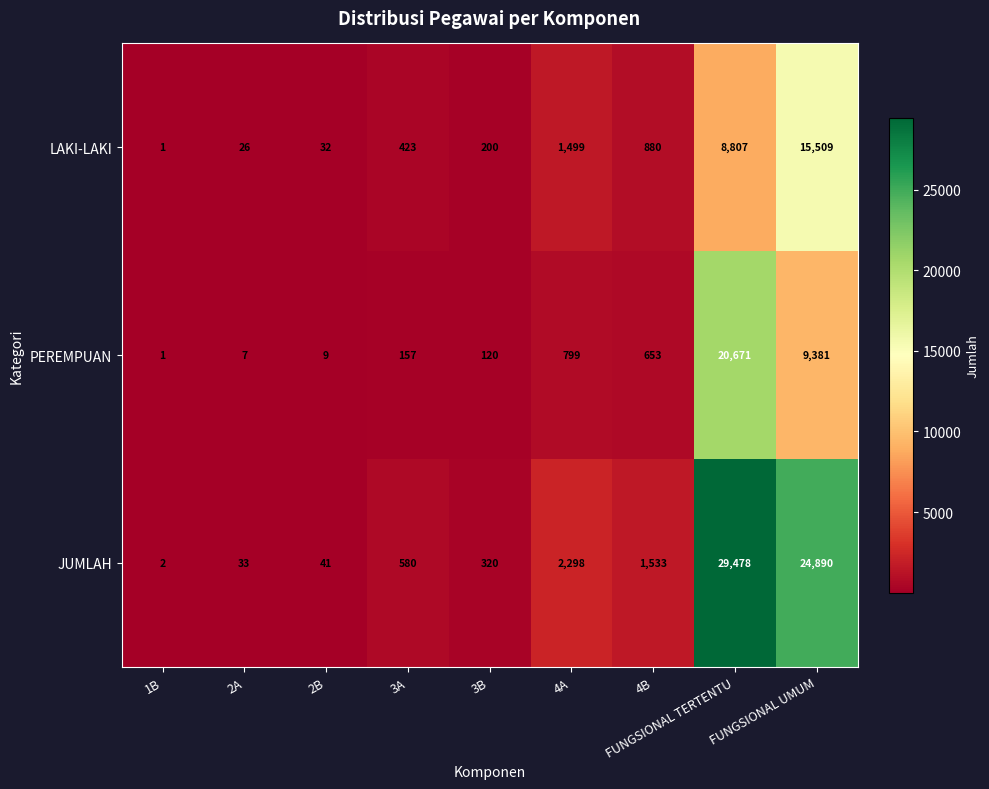

Which series has the largest total across all categories?

JUMLAH